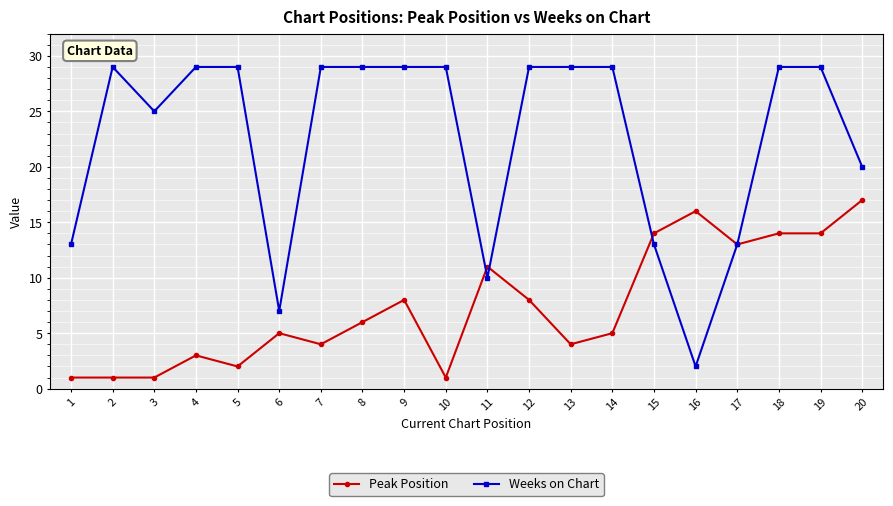

What is the spread (max minus min) of values at 15?

1